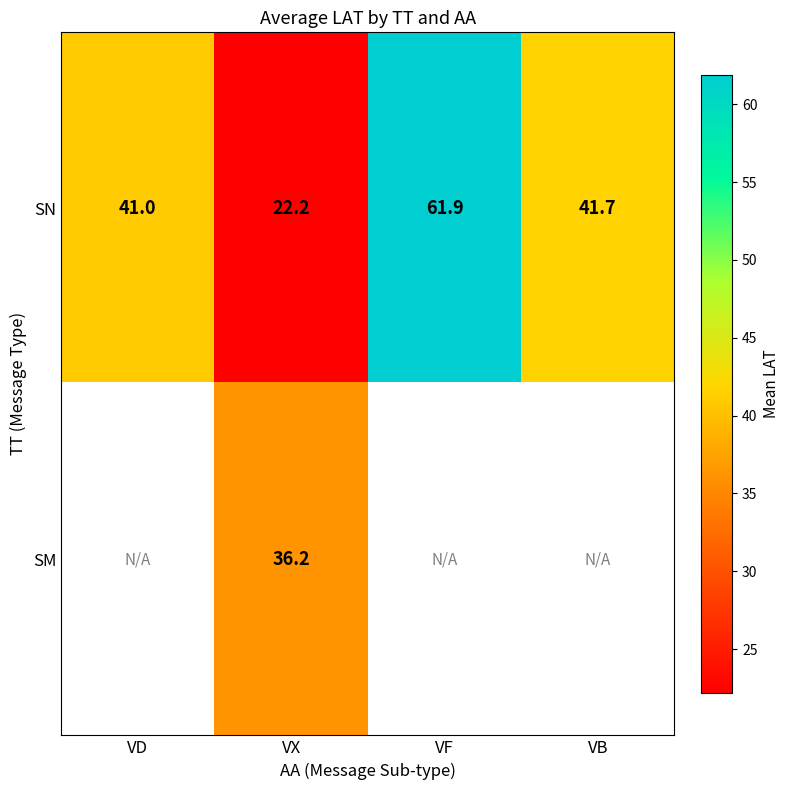

At VX, list the series in order from largest to smallest.

SM, SN